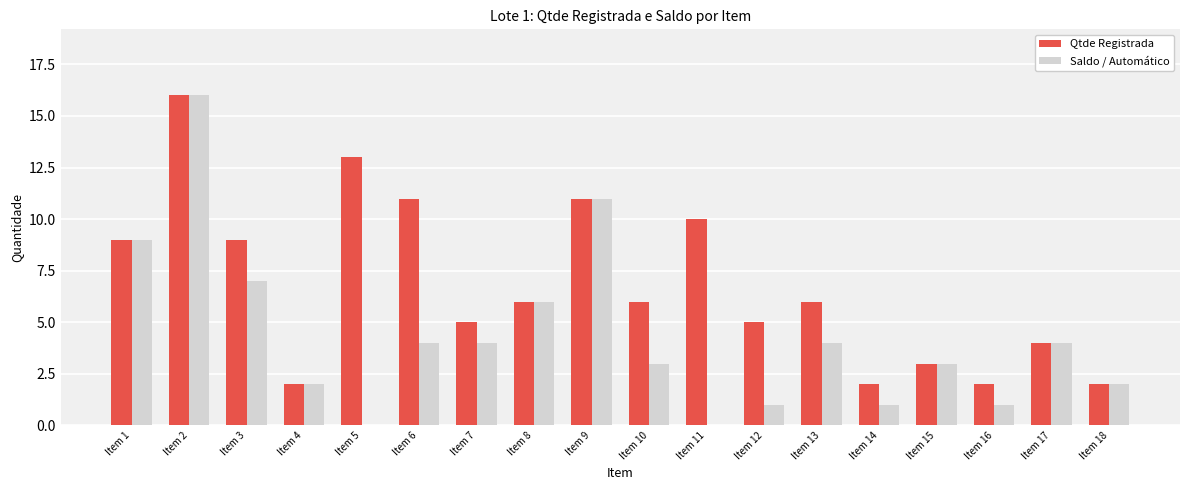

Between Item 9 and Item 16, which series saw the biggest shift?

Saldo / Automático